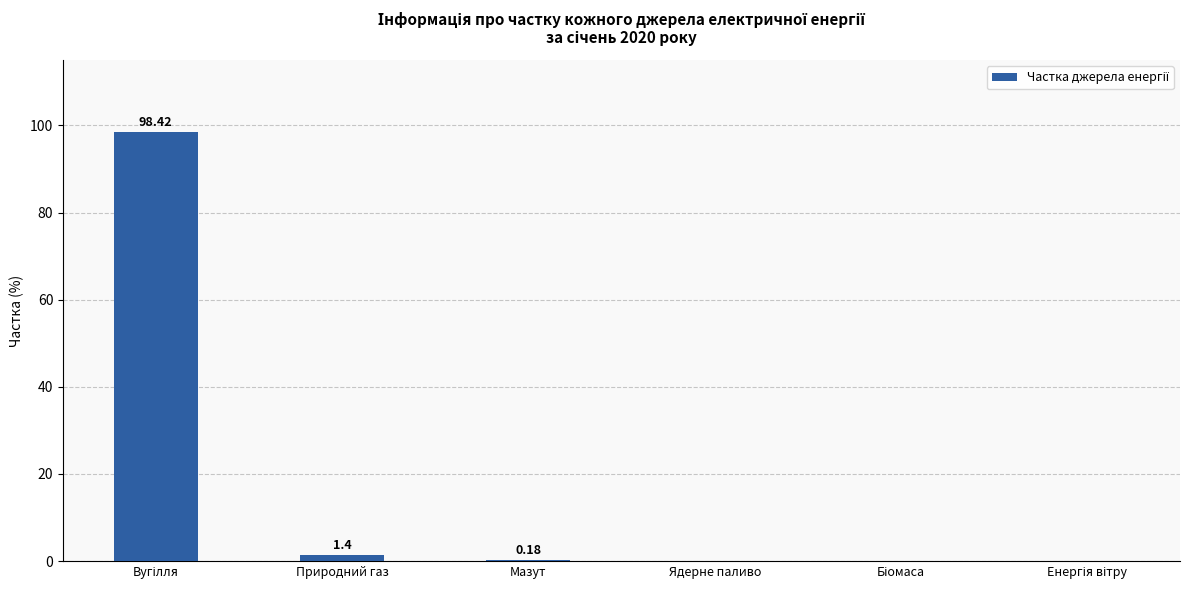

Which has a higher value, Природний газ or Ядерне паливо?

Природний газ